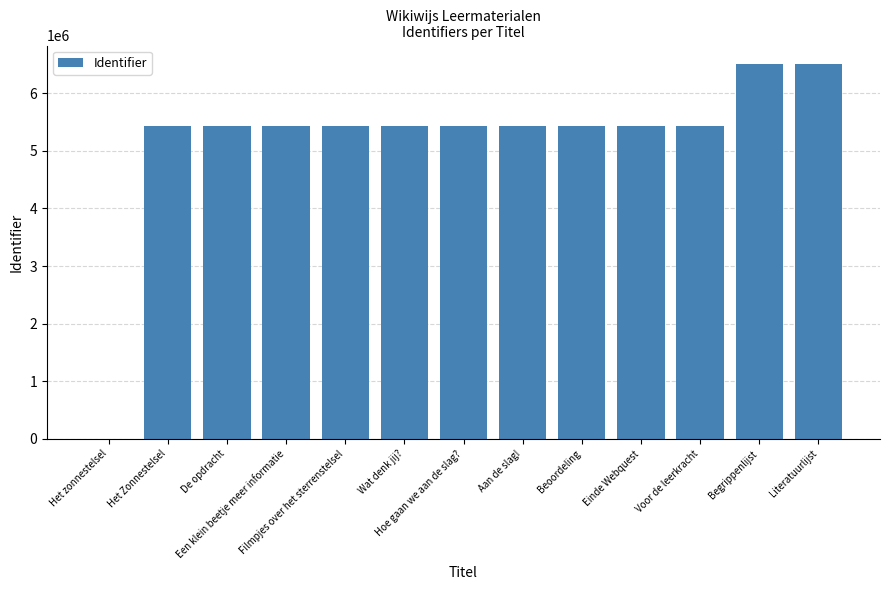

What is the change in value from Filmpjes over het sterrenstelsel to Begrippenlijst?

+1076949